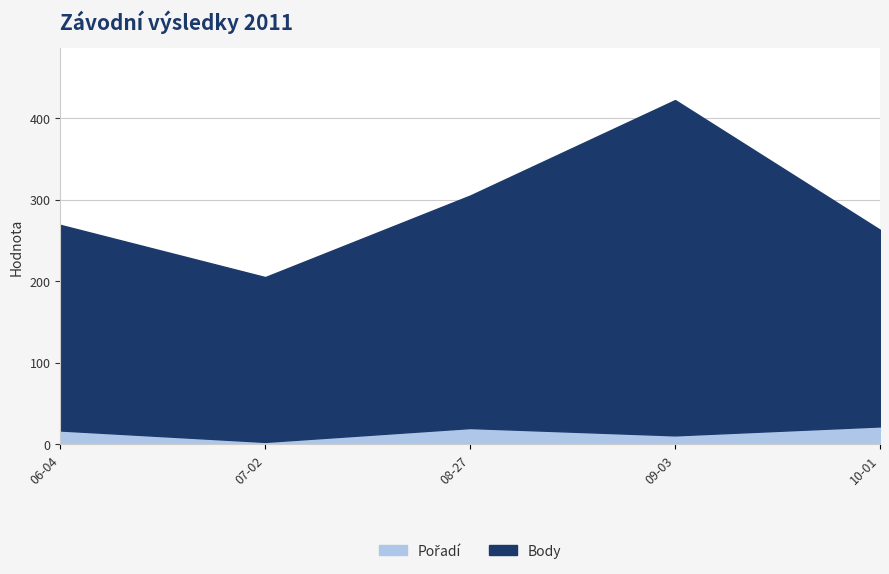

Does the chart display data point markers on the line(s)?

No